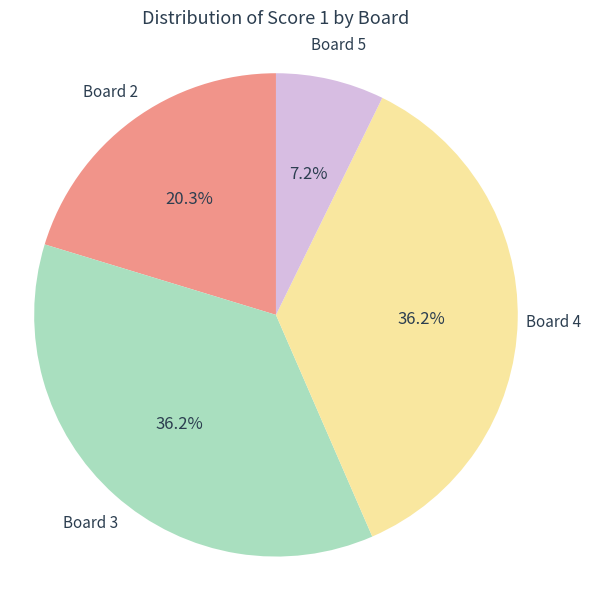

Does any single category account for the majority?

No